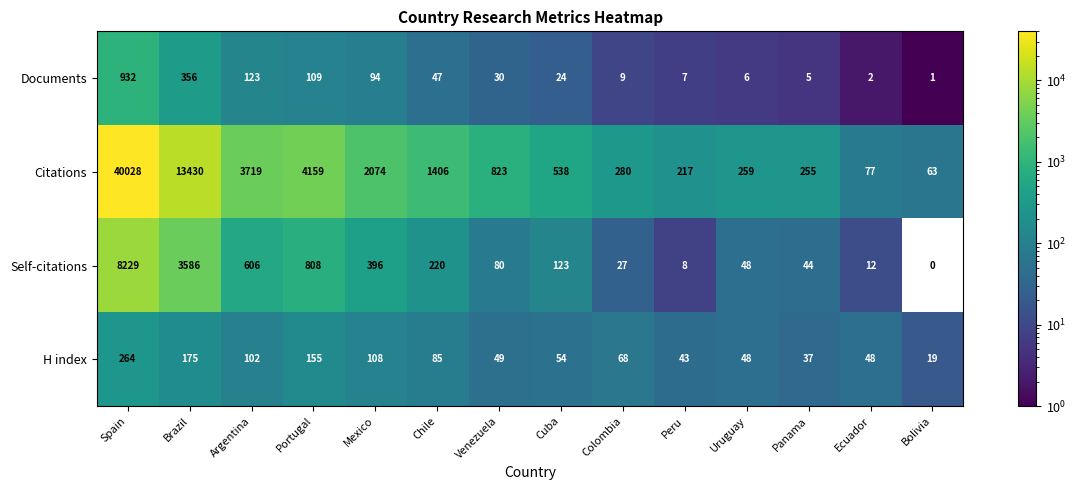

How many data points in Documents are less than 30?

7